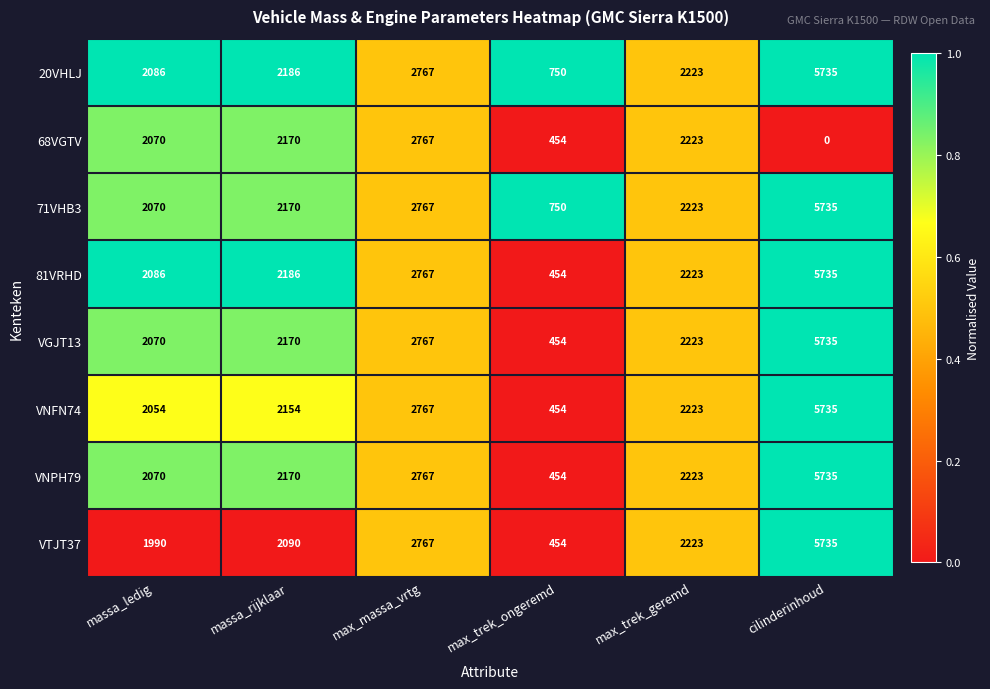

Where is VNPH79 nearest to the value 3094?

max_massa_vrtg